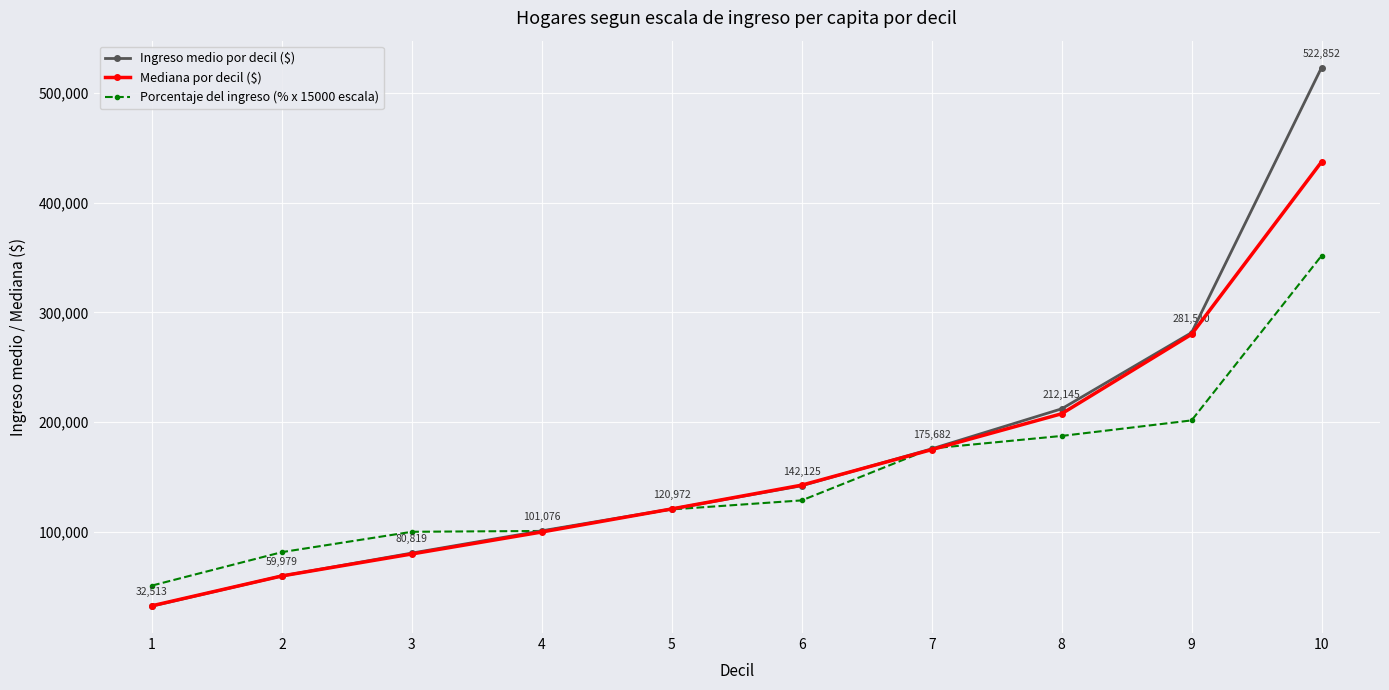

True or false: Mediana por decil ($) has more than 2 points higher than both neighbors.

False